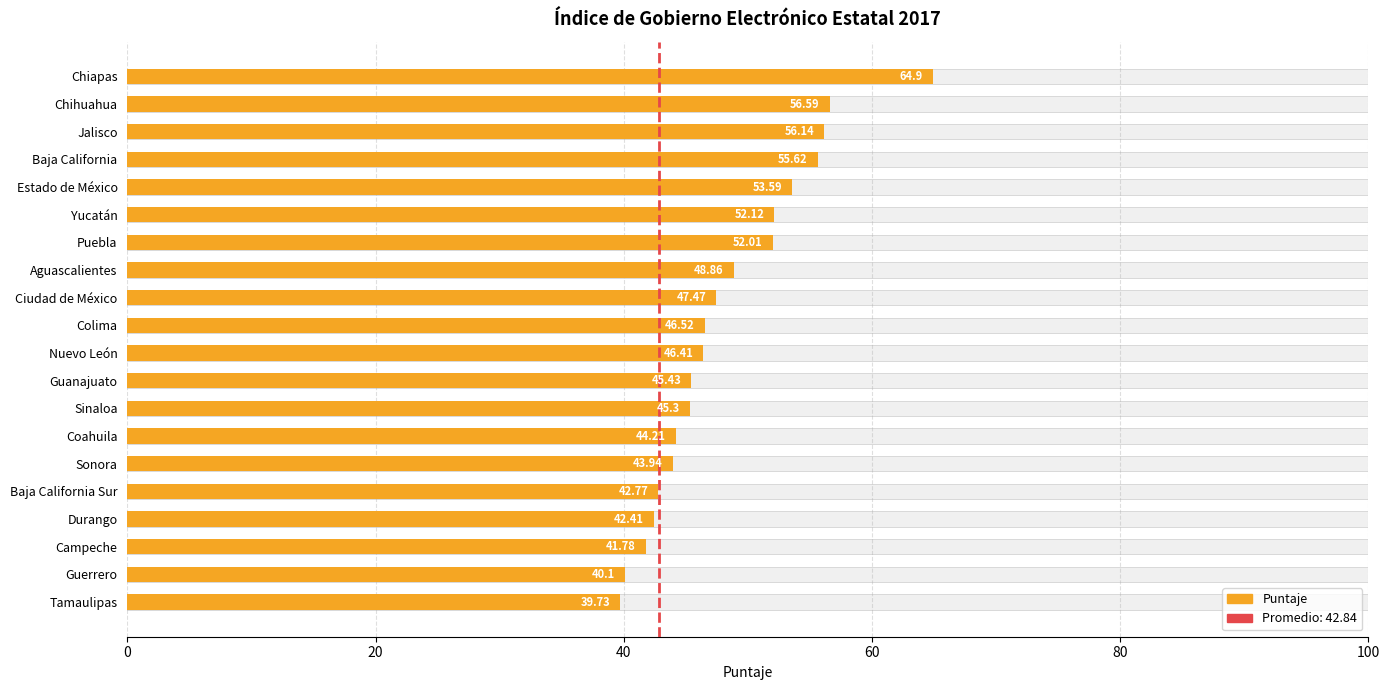

What is the difference between the maximum and second lowest values?

24.8